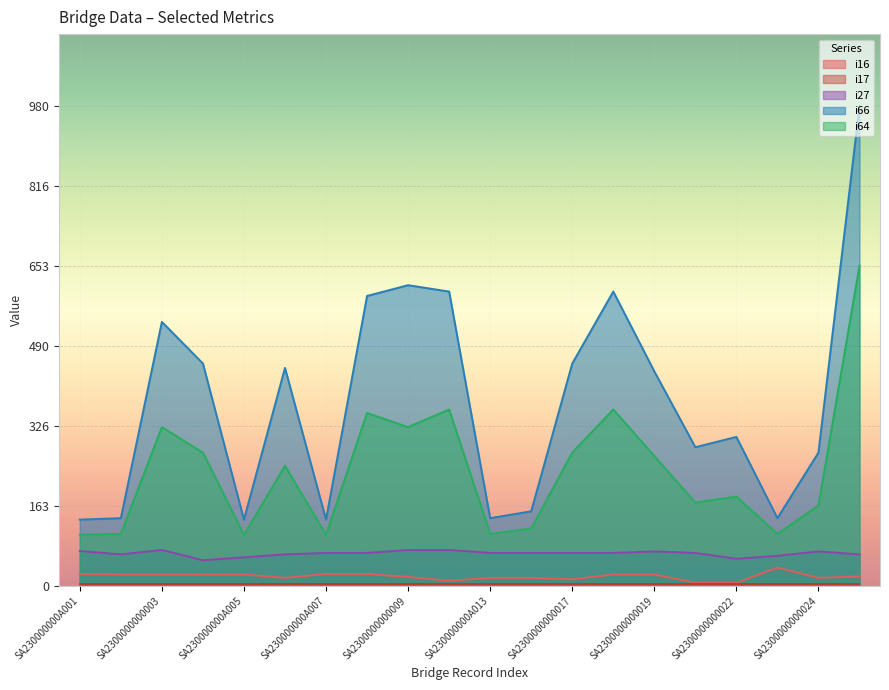

Rank the categories by i16 value from highest to lowest.

SA230000000A023, SA230000000A001, SA230000000A007, SA2300000000008, SA230000000A002, SA2300000000003, SA2300000000004, SA230000000A005, SA2300000000018, SA2300000000019, SA2300000000025, SA2300000000009, SA2300000000006, SA230000000A013, SA230000000A014, SA2300000000024, SA2300000000017, SA2300000000012, SA2300000000020, SA2300000000022